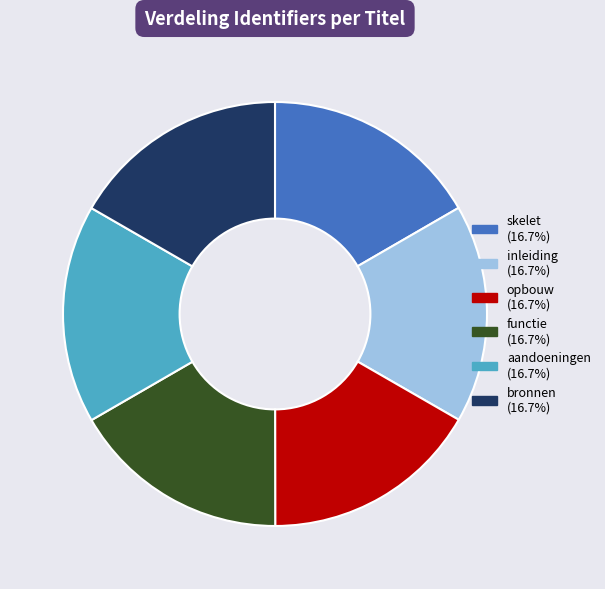

Is there any slice that represents more than half of the pie?

No